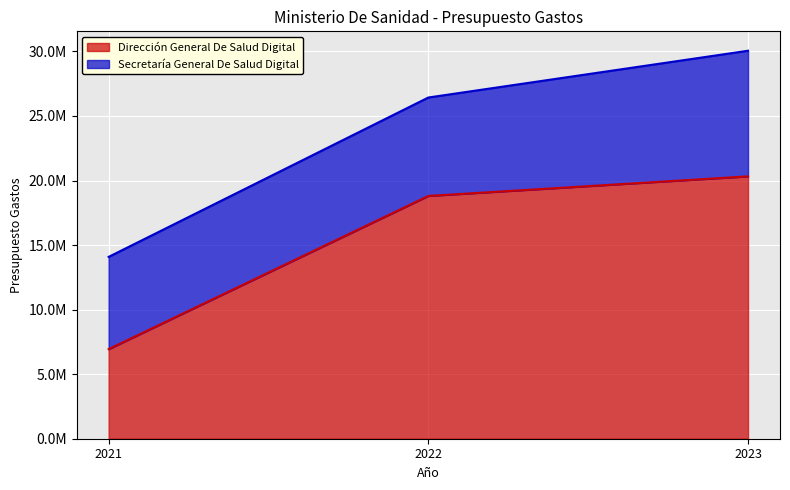

What is the difference between the maximum and second lowest values?

1516780